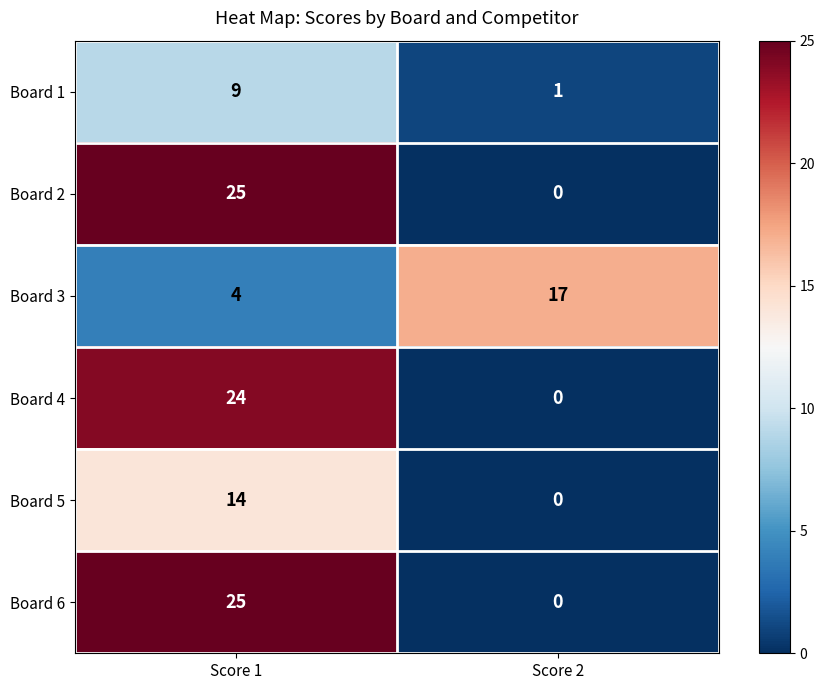

Reading left to right, what are all the values shown in this chart?

Board 1: Score 1=9	Score 2=1
Board 2: Score 1=25	Score 2=0
Board 3: Score 1=4	Score 2=17
Board 4: Score 1=24	Score 2=0
Board 5: Score 1=14	Score 2=0
Board 6: Score 1=25	Score 2=0